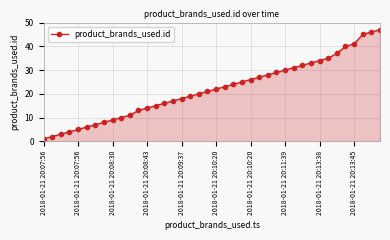

What is the difference between the maximum and minimum values?

46